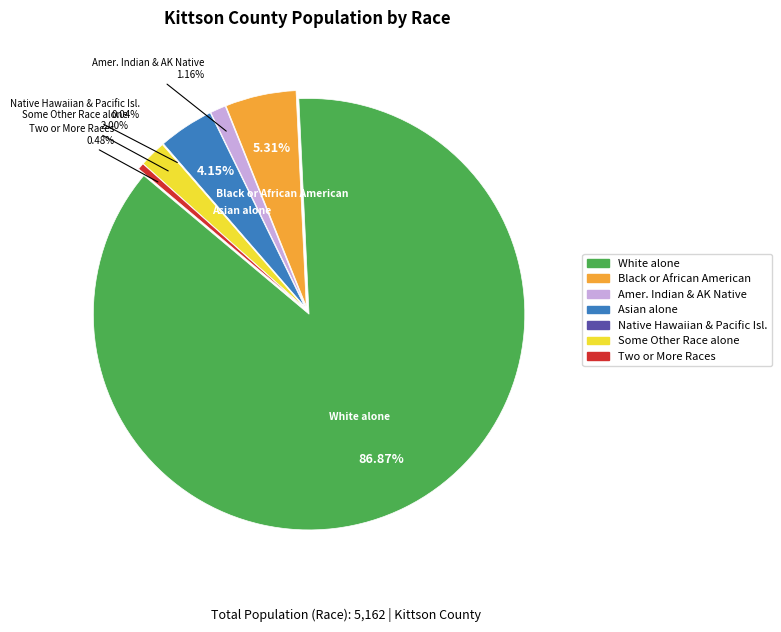

Does White alone represent more than half of the total?

Yes